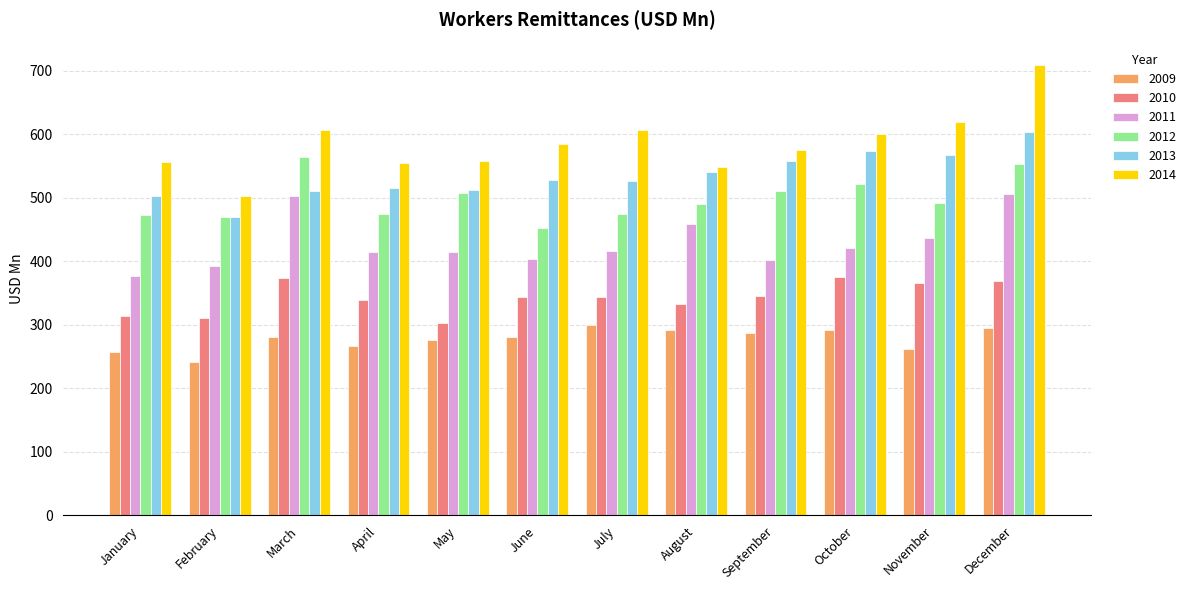

How many categories are shown in the chart?

12